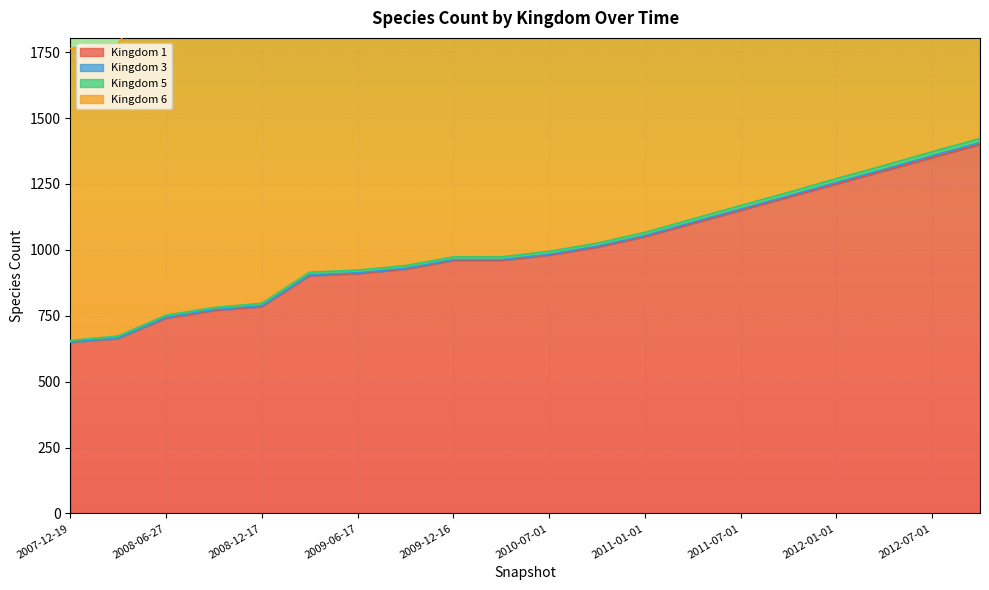

Which series has the largest range (max minus min)?

Kingdom 6